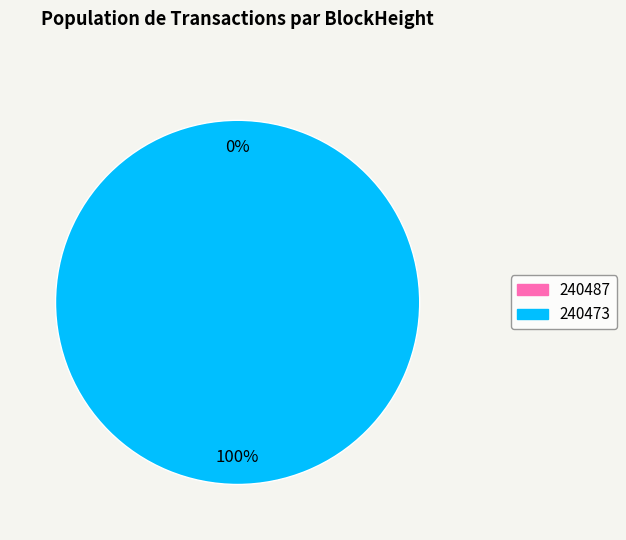

Which slice is the largest?

240473